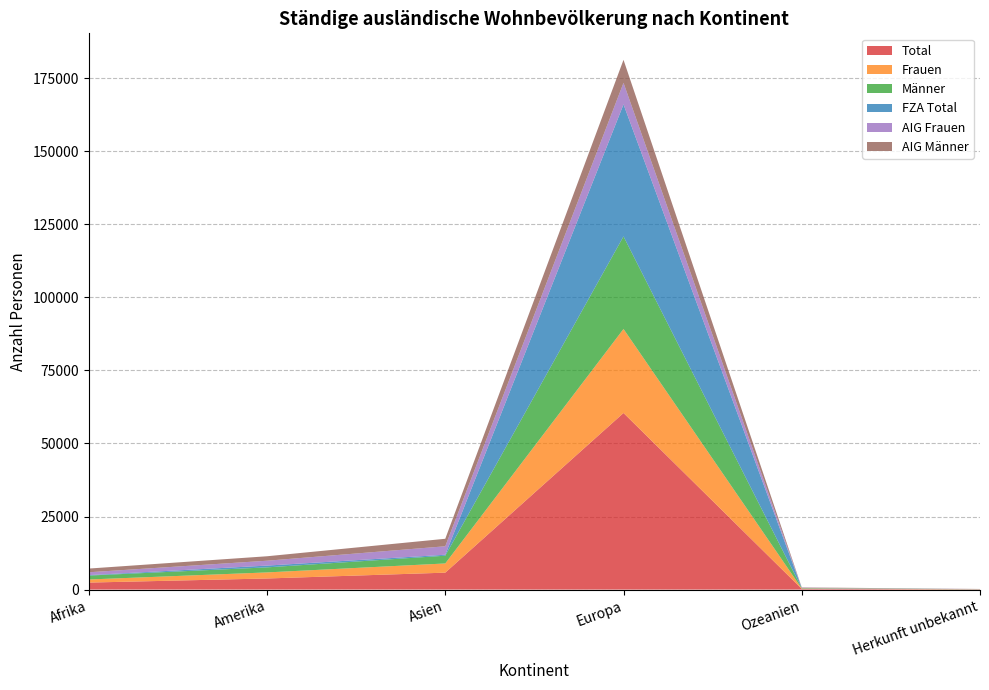

Reading right to left, extract all data points from this chart.

Total: 72	249	60416	5795	3801	2398
Frauen: 27	122	28748	3146	2075	1059
Männer: 45	127	31668	2649	1726	1339
FZA Total: 2	54	45172	328	610	153
AIG Frauen: 26	91	7369	2903	1664	976
AIG Männer: 44	104	7875	2564	1527	1269